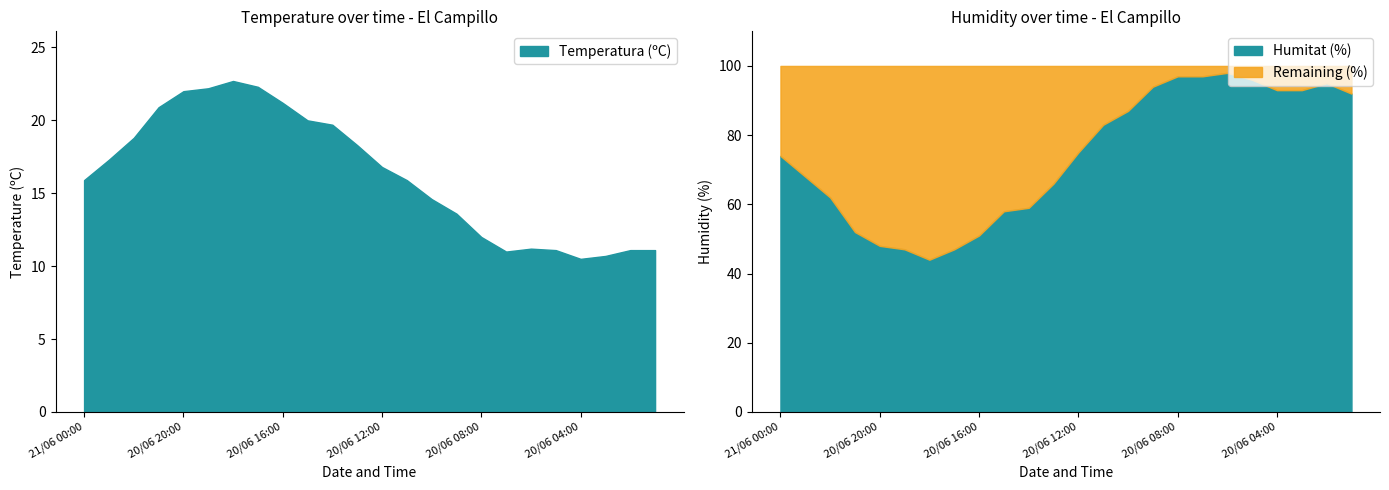

What is the difference between the highest and lowest values at 20/06 22:00?

43.2